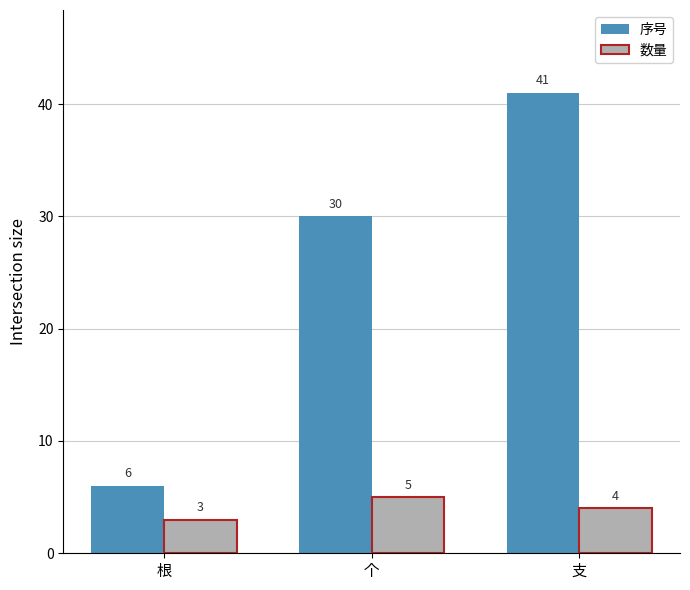

The 序号 series shows 3 at 根. True or false?

False